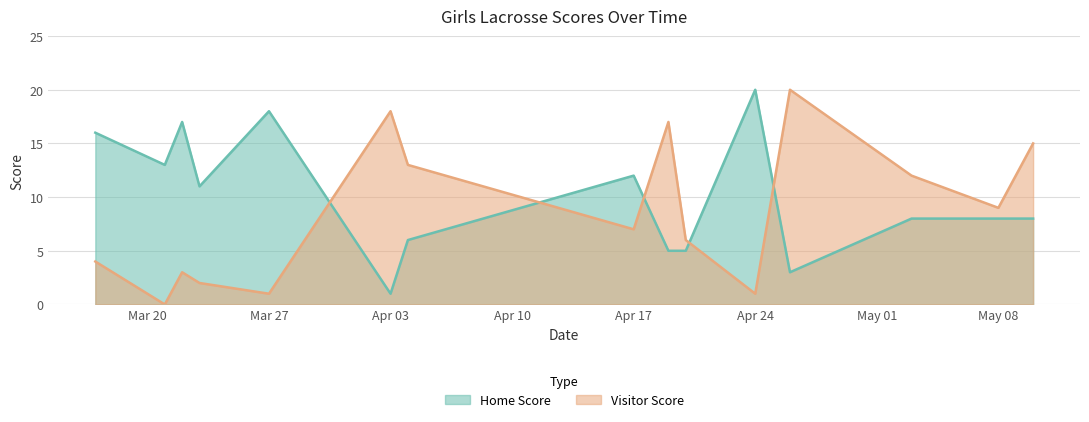

Where is the first local maximum for Home Score?

2023-03-22